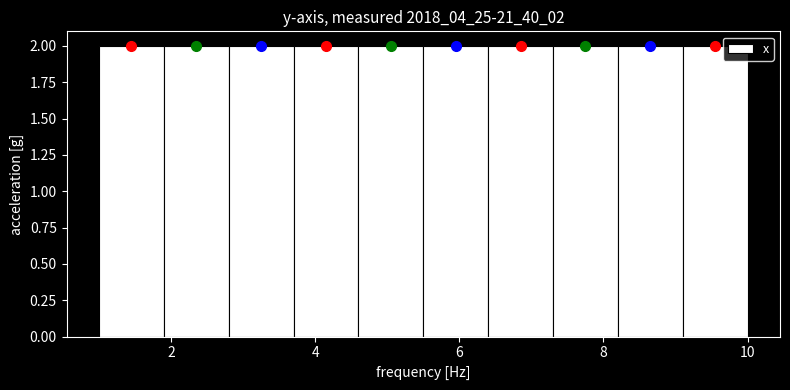

What is the height of the bar covering 2.8 to 3.7 on the x-axis? Neither the bar edges nor the heights are printed on the chart, so give them approximately, as read against the axes.

2